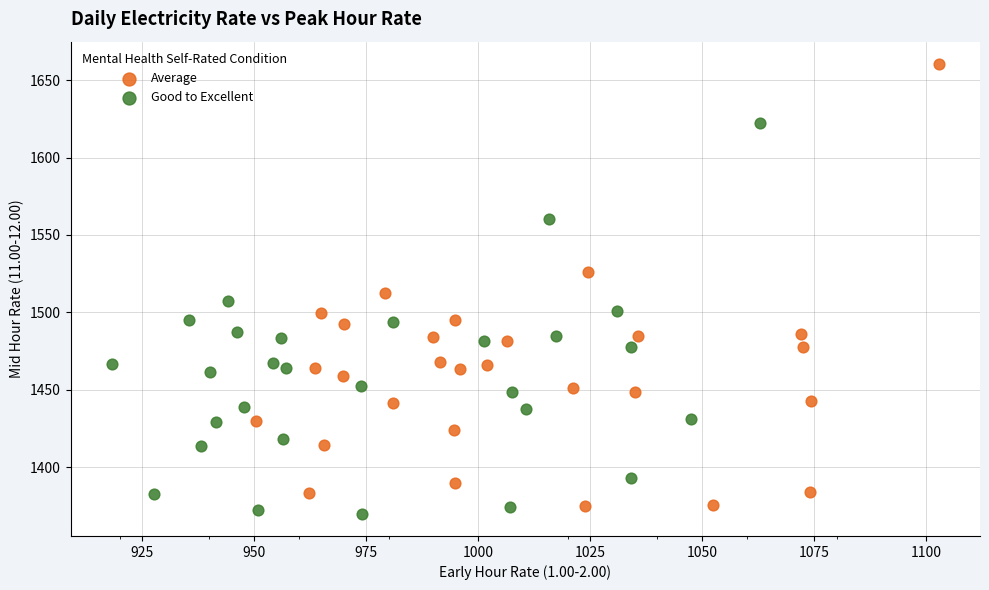

Which series reaches the minimum Y coordinate?

Good to Excellent